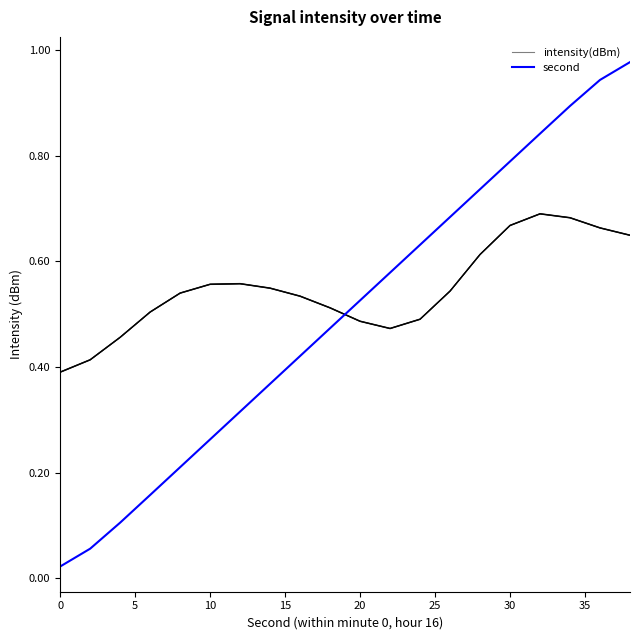

How many interior local valleys does the intensity(dBm) series have?

1